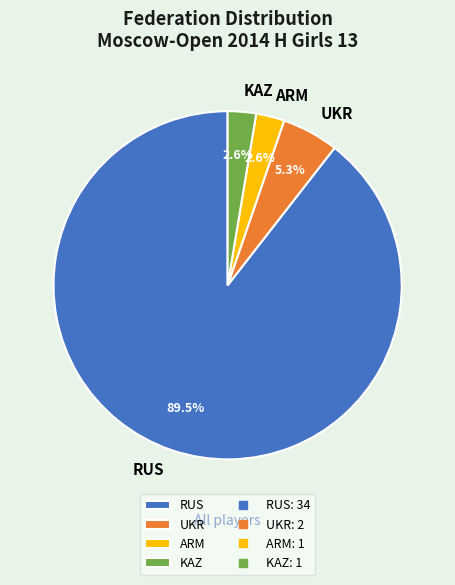

Which category accounts for the majority?

RUS